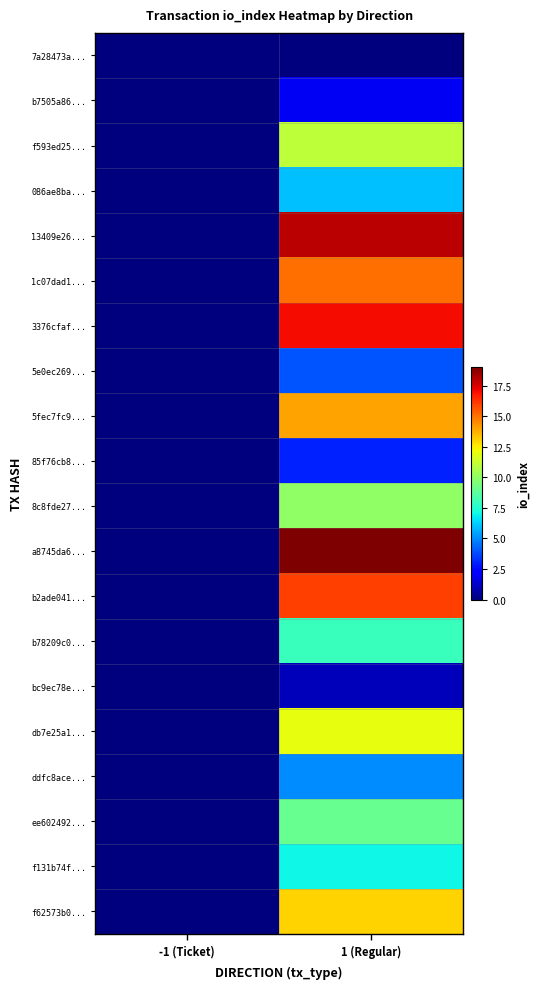

Rank the series at -1 (Ticket) from highest to lowest value.

7a28473a..., b7505a86..., f593ed25..., 086ae8ba..., 13409e26..., 1c07dad1..., 3376cfaf..., 5e0ec269..., 5fec7fc9..., 85f76cb8..., 8c8fde27..., a8745da6..., b2ade041..., b78209c0..., bc9ec78e..., db7e25a1..., ddfc8ace..., ee602492..., f131b74f..., f62573b0...